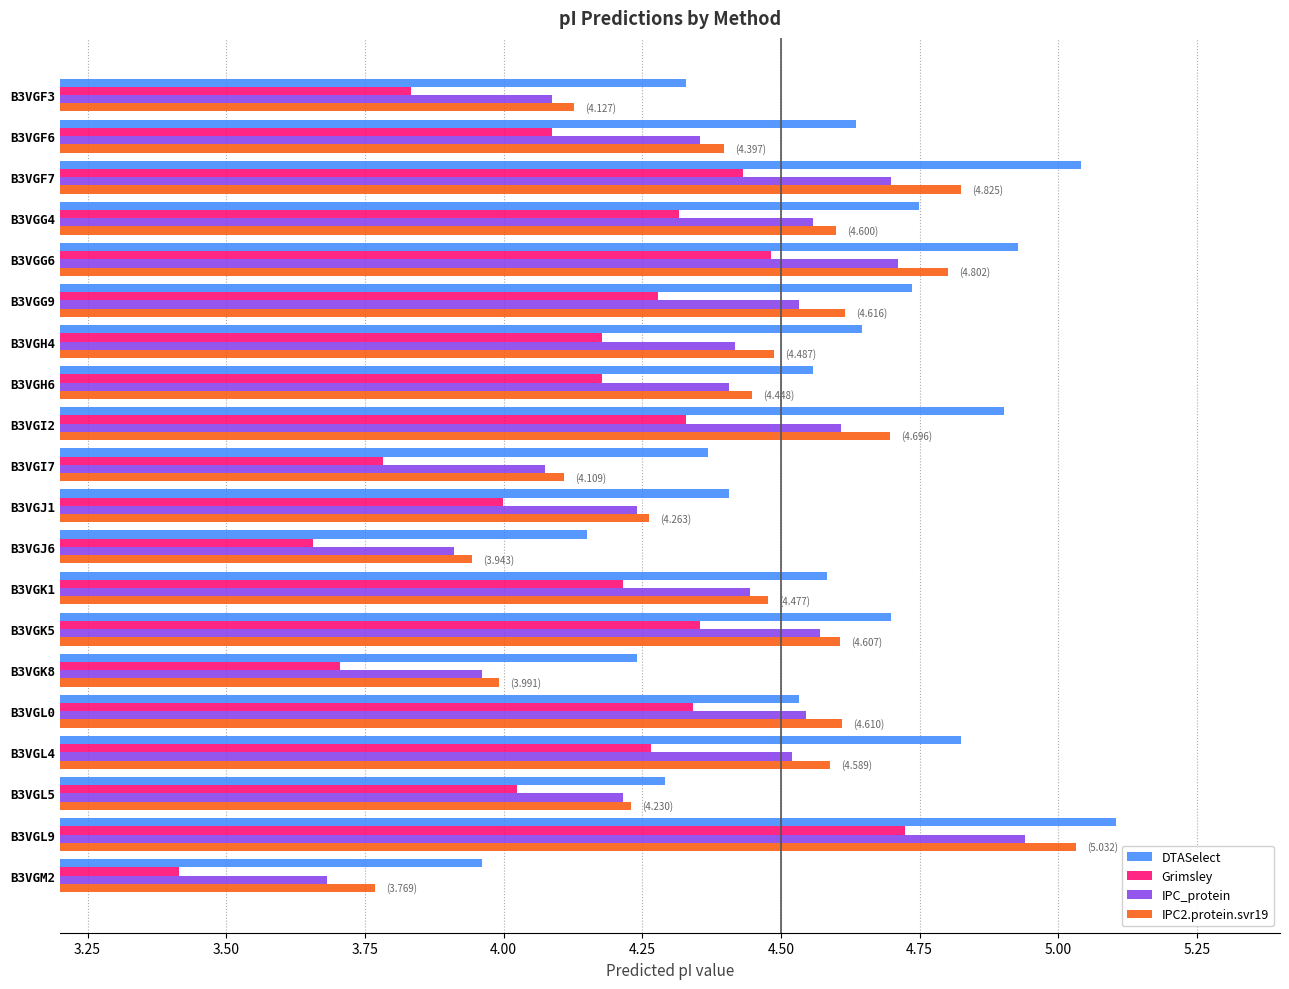

At which label does DTASelect reach its peak?

B3VGL9